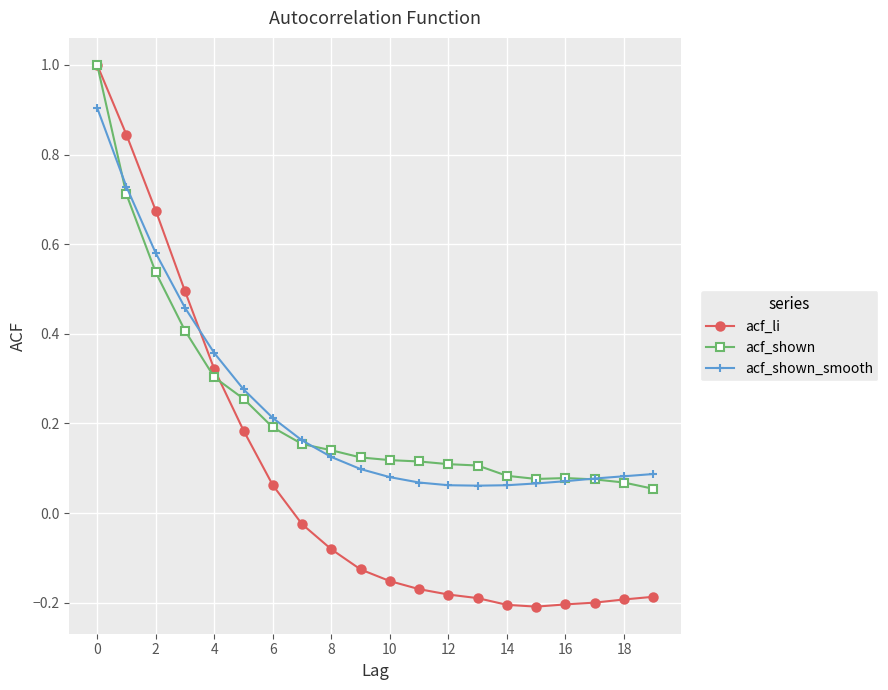

True or false: acf_shown and acf_shown_smooth cross at least once.

True